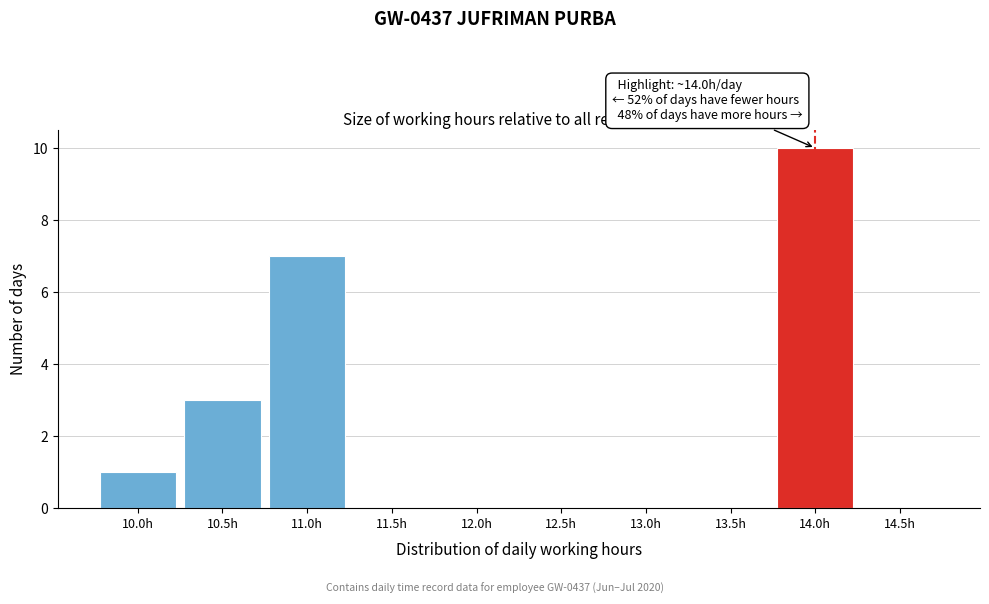

Reading right to left, transcribe all the data shown in this chart.

14.5h=0	14.0h=10	13.5h=0	13.0h=0	12.5h=0	12.0h=0	11.5h=0	11.0h=7	10.5h=3	10.0h=1